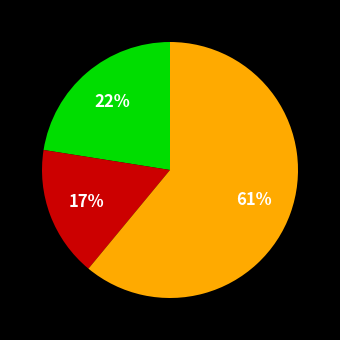

How many slices are in this pie chart?

3